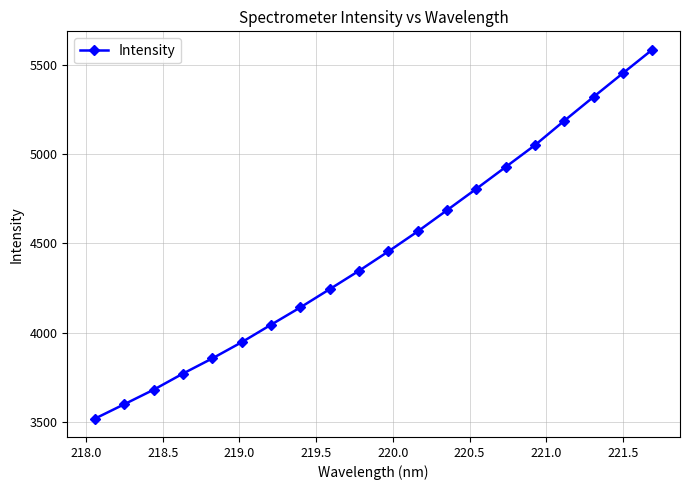

What is the difference between the maximum and minimum values?

2064.3